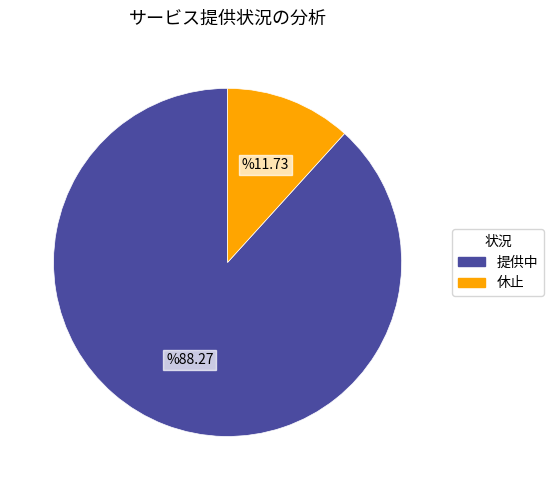

How many slices are in this pie chart?

2